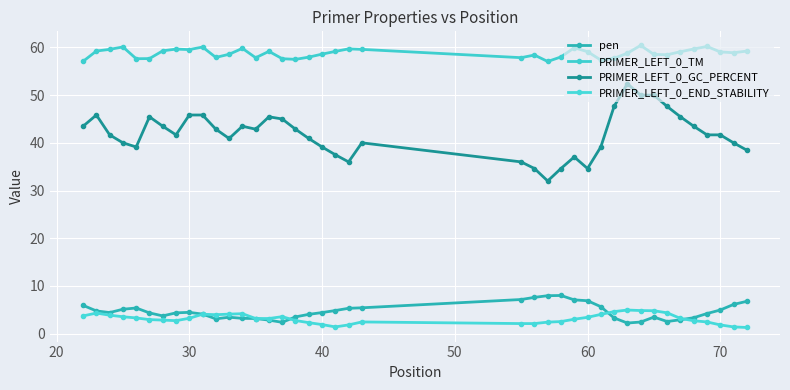

Reading left to right, what are all the values shown in this chart?

pen: 5.9	4.8	4.4	5.1	5.4	4.3	3.7	4.3	4.5	4.1	3.1	3.4	3.2	3.2	2.8	2.4	3.5	4.0	4.4	4.8	5.3	5.4	7.1	7.6	7.9	8.0	7.1	6.9	5.6	3.3	2.2	2.4	3.5	2.5	2.9	3.3	4.2	4.9	6.1	6.8
PRIMER_LEFT_0_TM: 57.1	59.2	59.6	60.1	57.6	57.7	59.3	59.7	59.5	60.1	57.9	58.6	59.8	57.8	59.2	57.6	57.5	58.0	58.6	59.2	59.7	59.6	57.9	58.4	57.1	58.0	59.9	59.1	57.4	57.7	58.8	60.4	58.5	58.5	59.1	59.7	60.2	59.1	58.9	59.2
PRIMER_LEFT_0_GC_PERCENT: 43.5	45.8	41.7	40.0	39.1	45.5	43.5	41.7	45.8	45.8	42.9	40.9	43.5	42.9	45.5	45.0	42.9	40.9	39.1	37.5	36.0	40.0	36.0	34.6	32.0	34.6	37.0	34.6	39.1	47.6	52.4	50.0	50.0	47.6	45.5	43.5	41.7	41.7	40.0	38.5
PRIMER_LEFT_0_END_STABILITY: 3.7	4.3	3.9	3.5	3.3	2.9	2.8	2.7	3.2	4.1	4.0	4.1	4.2	3.2	3.2	3.5	2.7	2.3	1.9	1.4	1.8	2.4	2.1	2.1	2.4	2.5	3.0	3.4	4.0	4.6	4.9	4.8	4.8	4.3	3.2	2.7	2.4	1.8	1.4	1.3